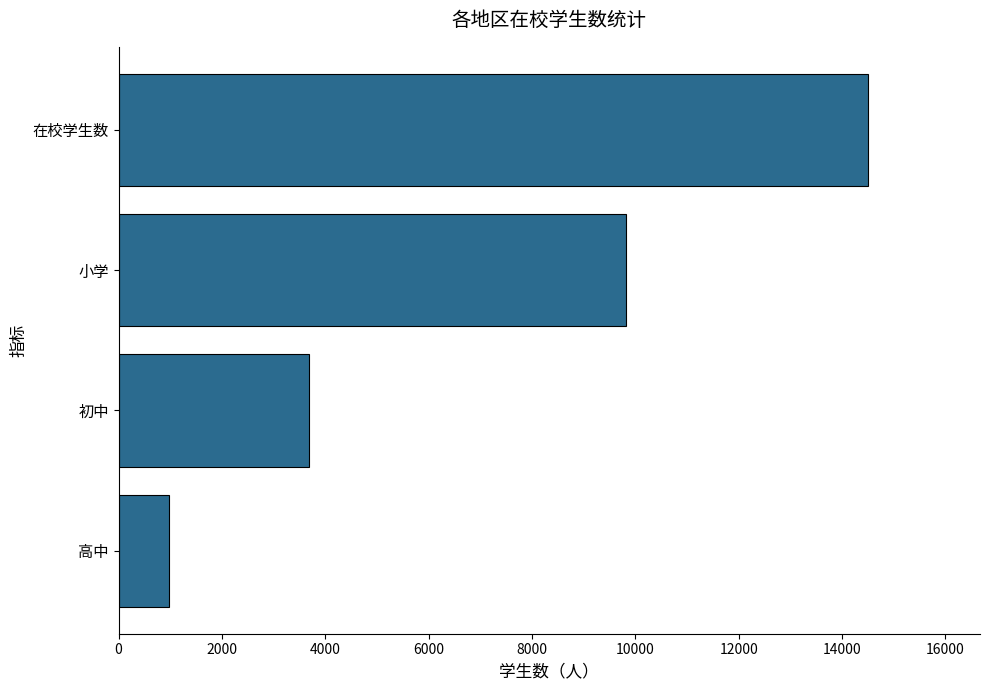

Count the values in the range 3694 to 14495.

3